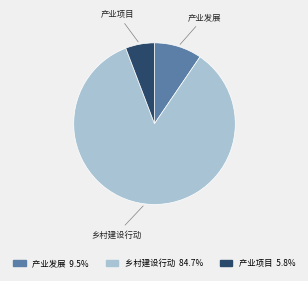

Is there any slice that represents more than half of the pie?

Yes